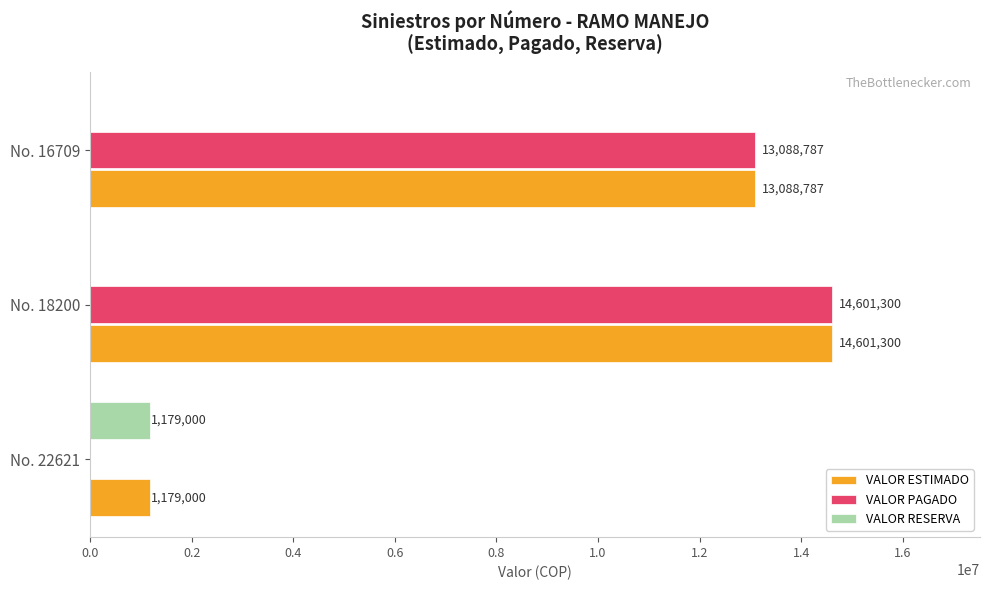

Which series changed the most between No. 22621 and No. 16709?

VALOR PAGADO